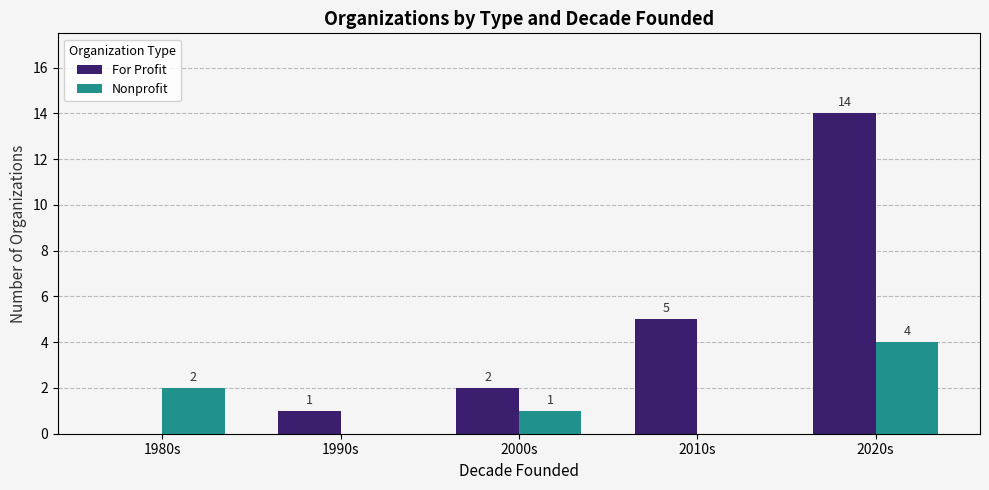

Where is For Profit nearest to the value 7?

2010s